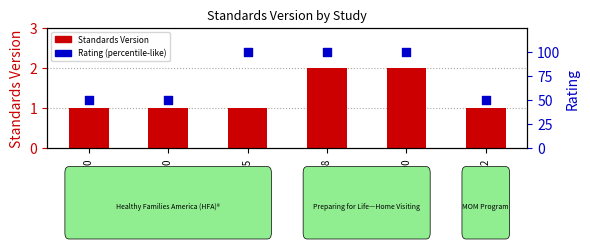

At which category is the sum across all series the highest?

WWHV045798